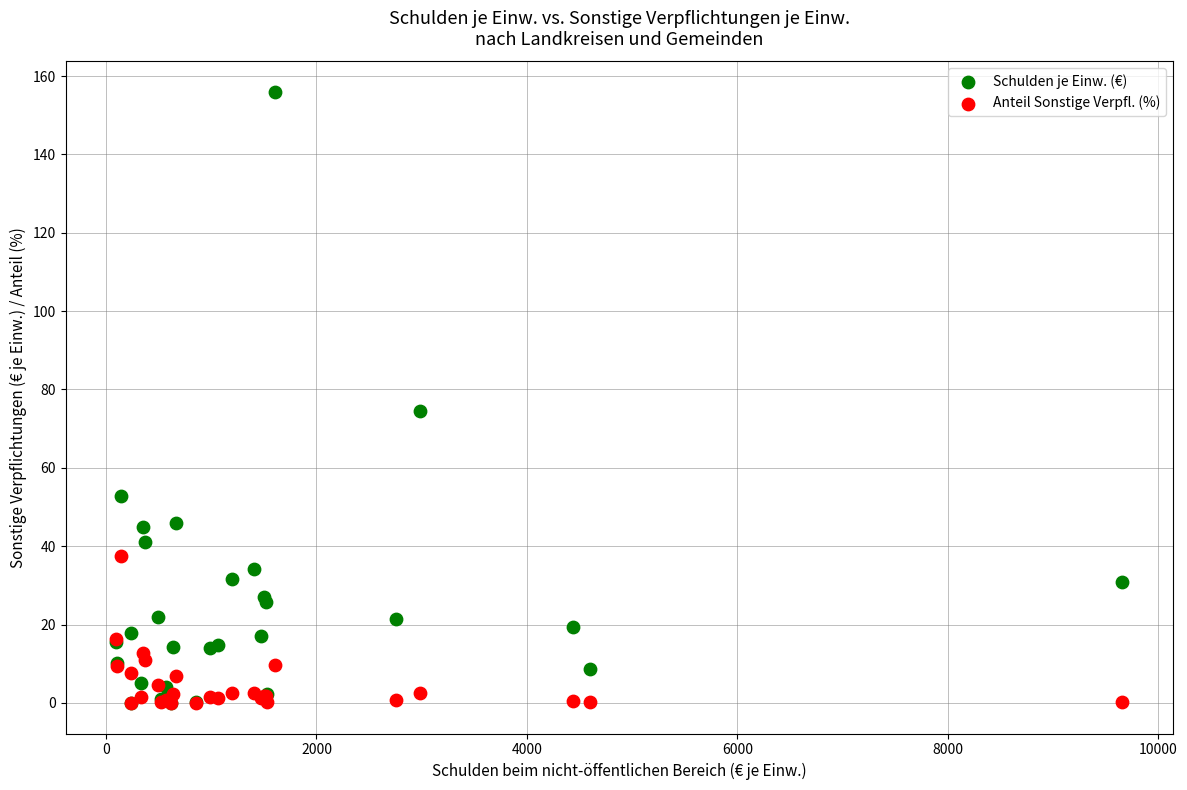

In the Schulden je Einw. (€) series, what Y value is closest to 77?

74.5